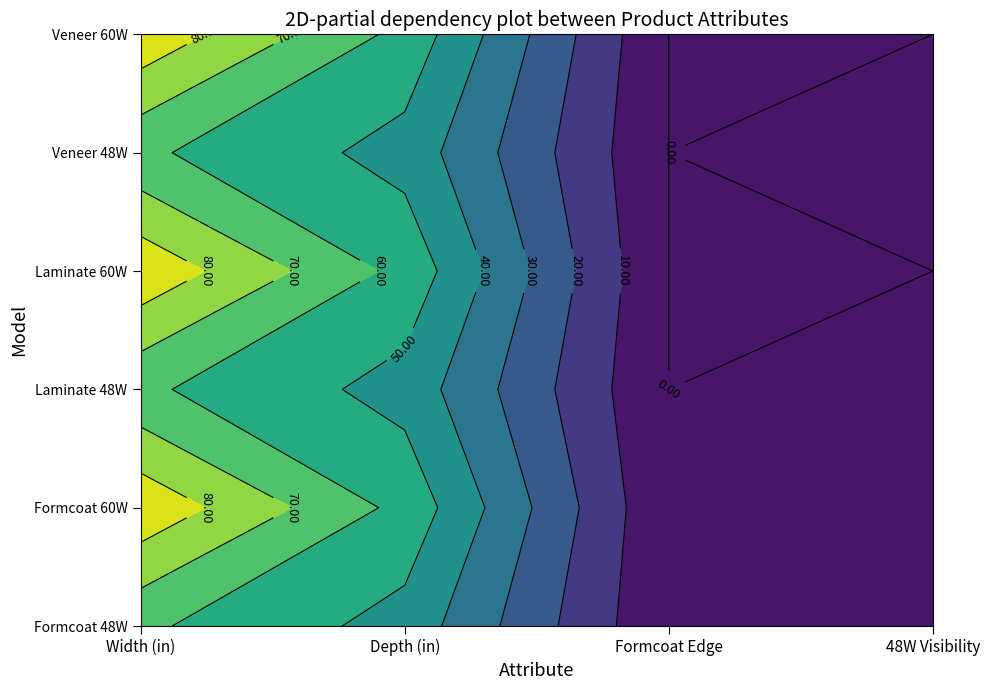

What is the difference between the maximum and minimum values in the Formcoat 48W series?

60.8